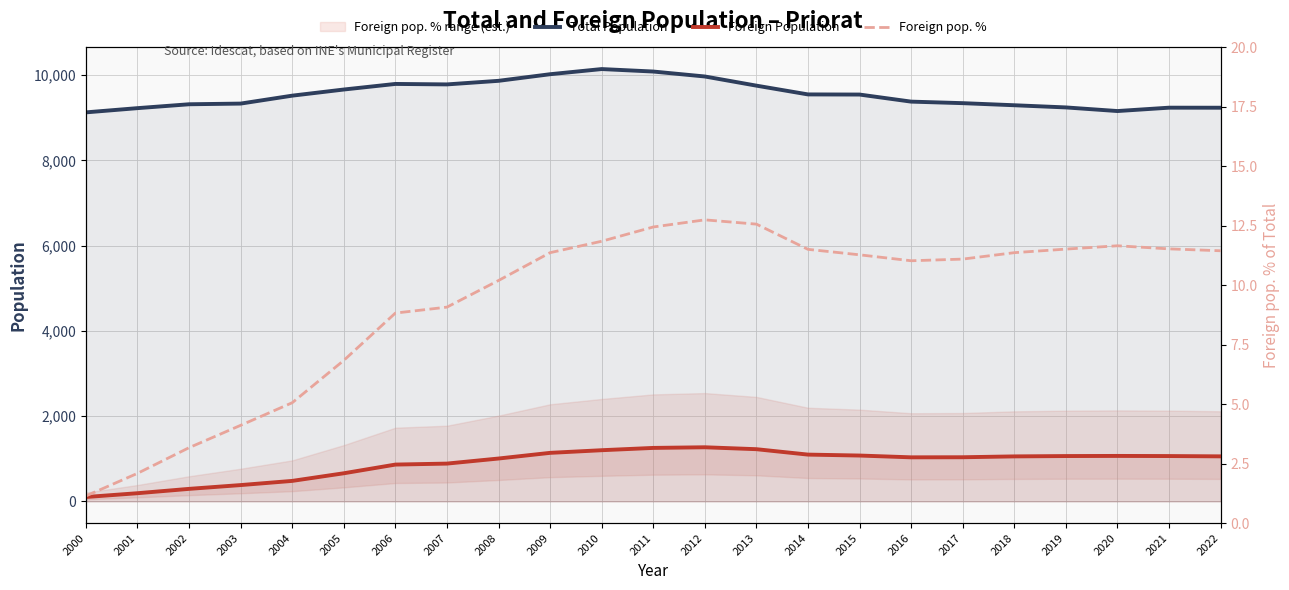

The Foreign Population series shows 67.5 at 2002. True or false?

False